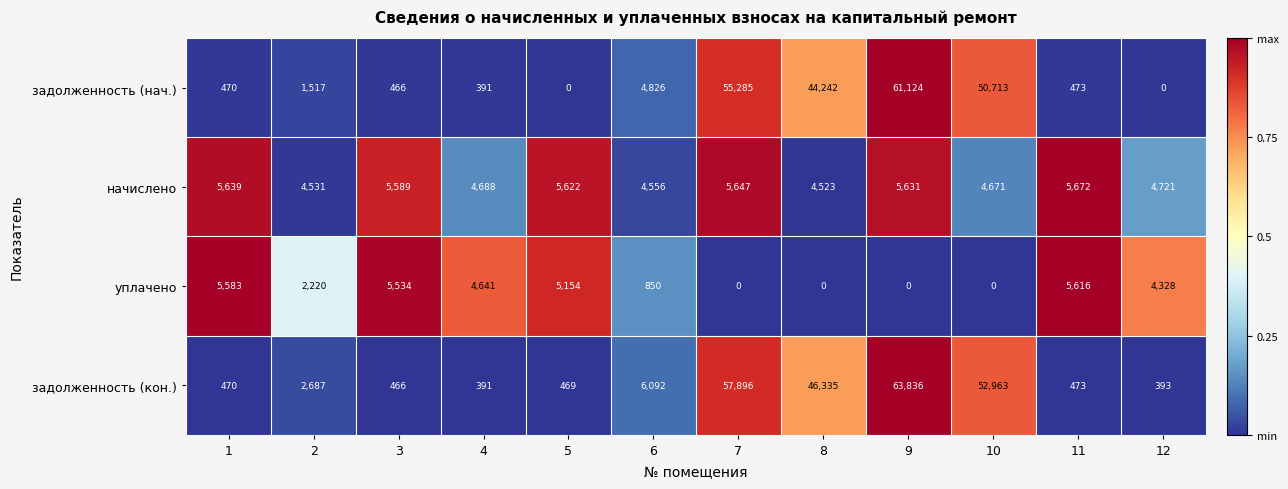

Rank the series by their maximum value, from highest to lowest.

задолженность (кон.), задолженность (нач.), начислено, уплачено